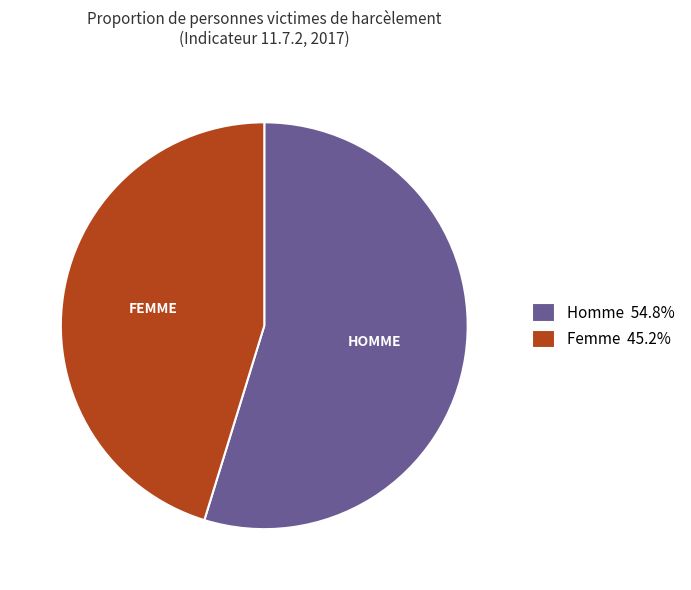

Between Femme and Homme, which is larger?

Homme